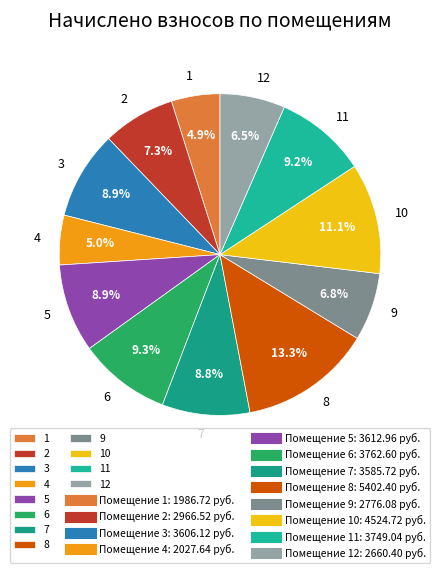

Which category has the biggest portion of the pie?

8